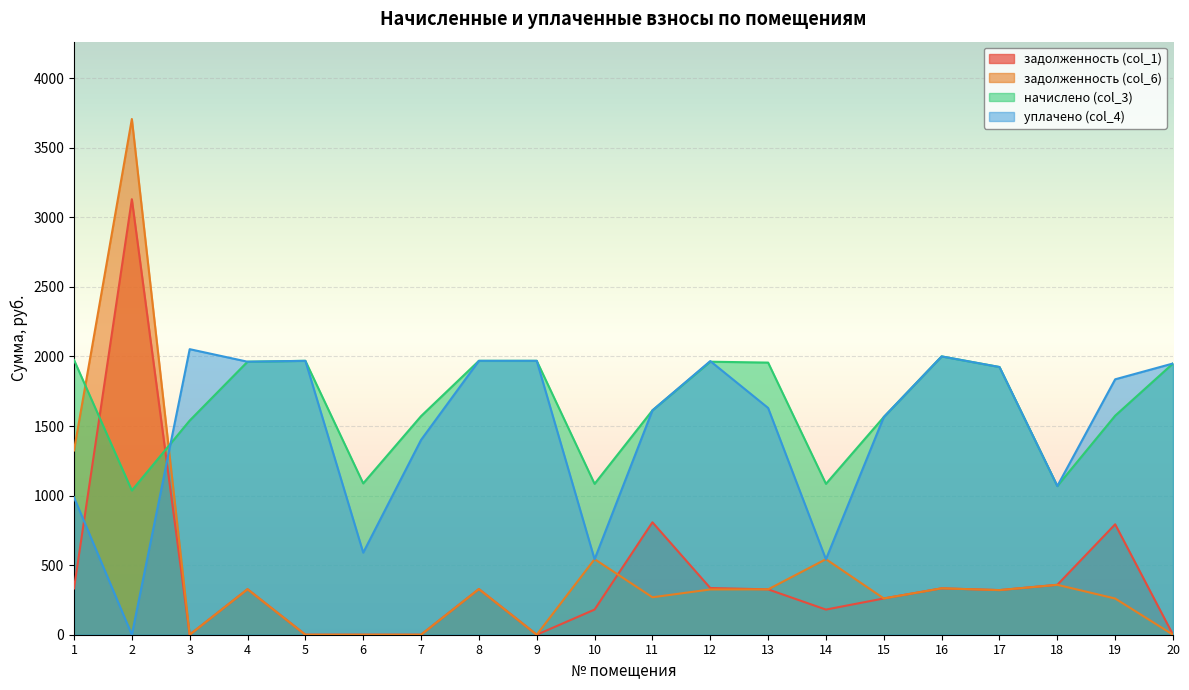

At which category does задолженность (col_6) reach its first local peak?

2